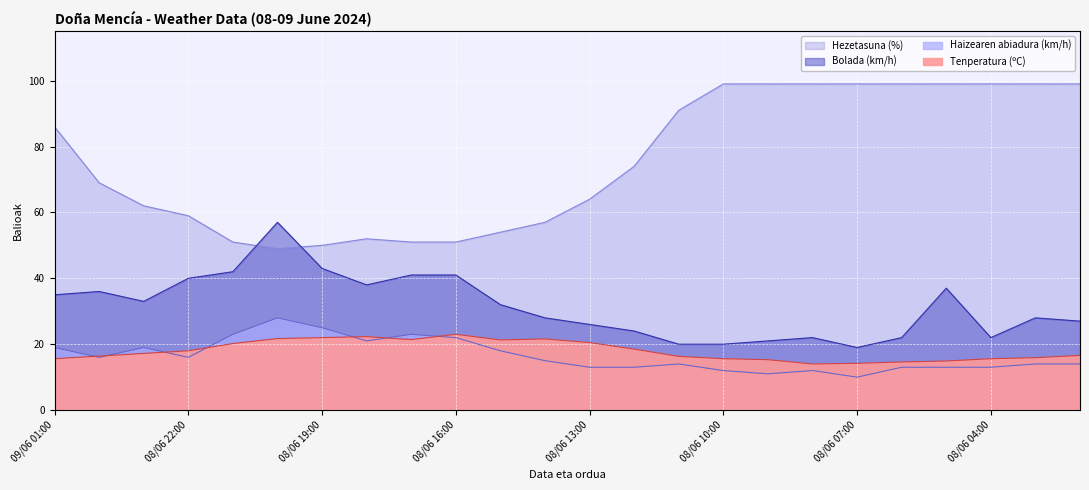

Which series ends up on top after the final intersection of Hezetasuna (%) and Bolada (km/h)?

Hezetasuna (%)